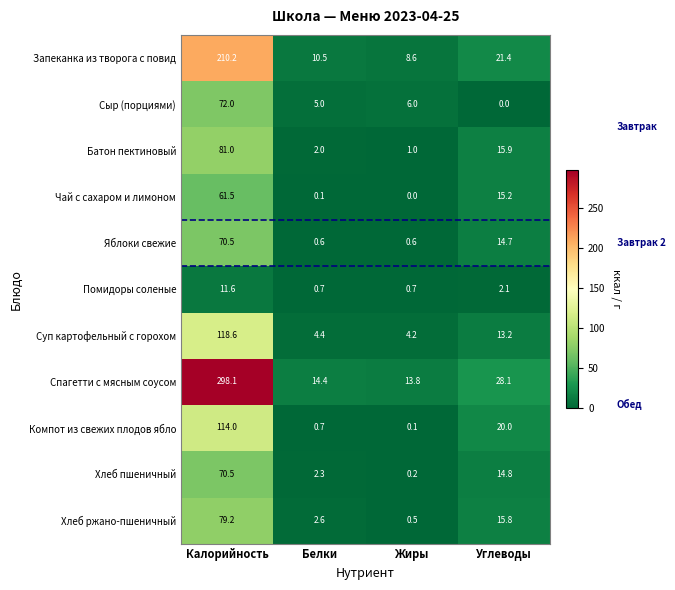

Rank the categories by Компот из свежих плодов ябло value from lowest to highest.

Жиры, Белки, Углеводы, Калорийность